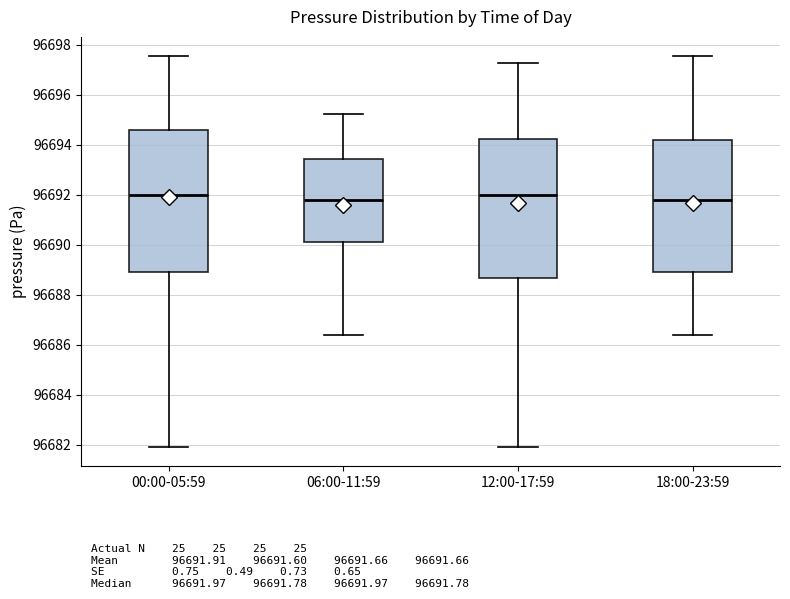

Reading left to right, read every box against the y-axis: the position of its median line, the range the box covers, and the ends of its whiskers. The values are not printed on the chart, so give them approximately, as read against the axis.

00:00-05:59: median 96692.0, box 96689.0 to 96694.6, whiskers 96682.0 to 96697.6
06:00-11:59: median 96691.8, box 96690.0 to 96693.4, whiskers 96686.4 to 96695.2
12:00-17:59: median 96692.0, box 96688.6 to 96694.2, whiskers 96682.0 to 96697.2
18:00-23:59: median 96691.8, box 96689.0 to 96694.2, whiskers 96686.4 to 96697.6